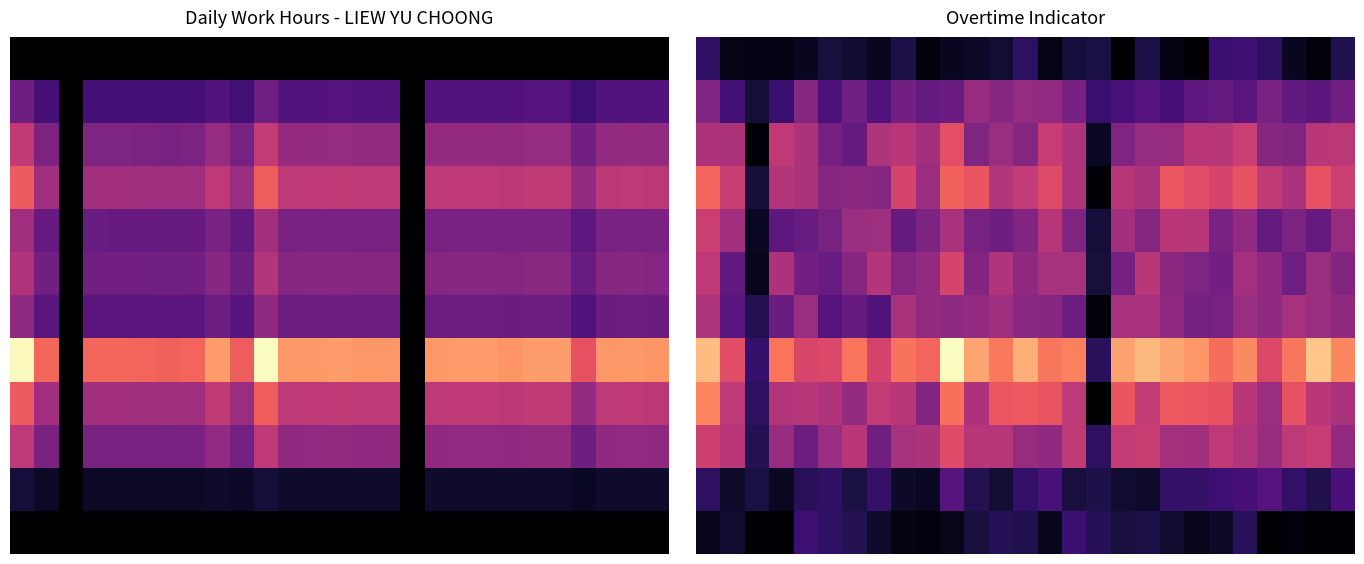

What is the total value across all series at 24?

62.1